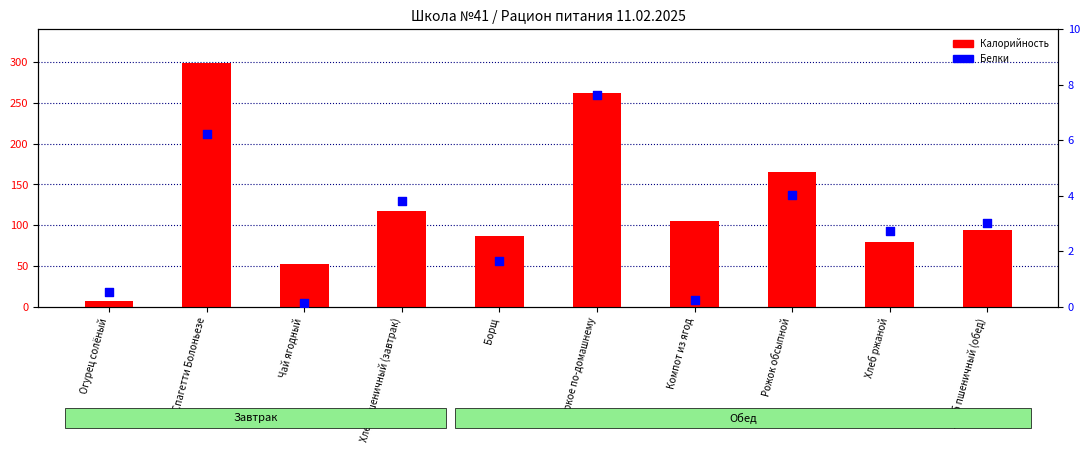

Which series has the largest total across all categories?

Калорийность